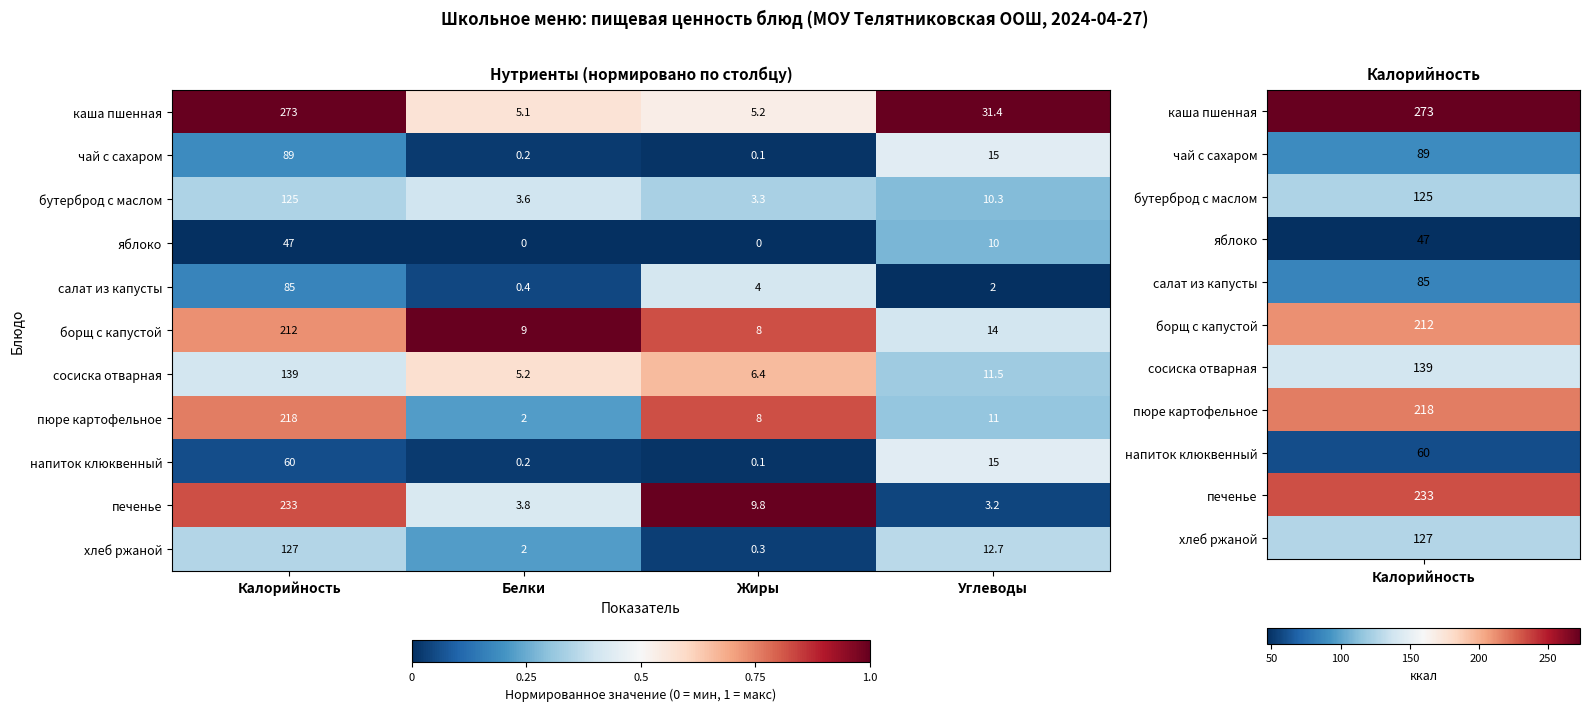

What is the lowest value of the хлеб ржаной series?

0.3